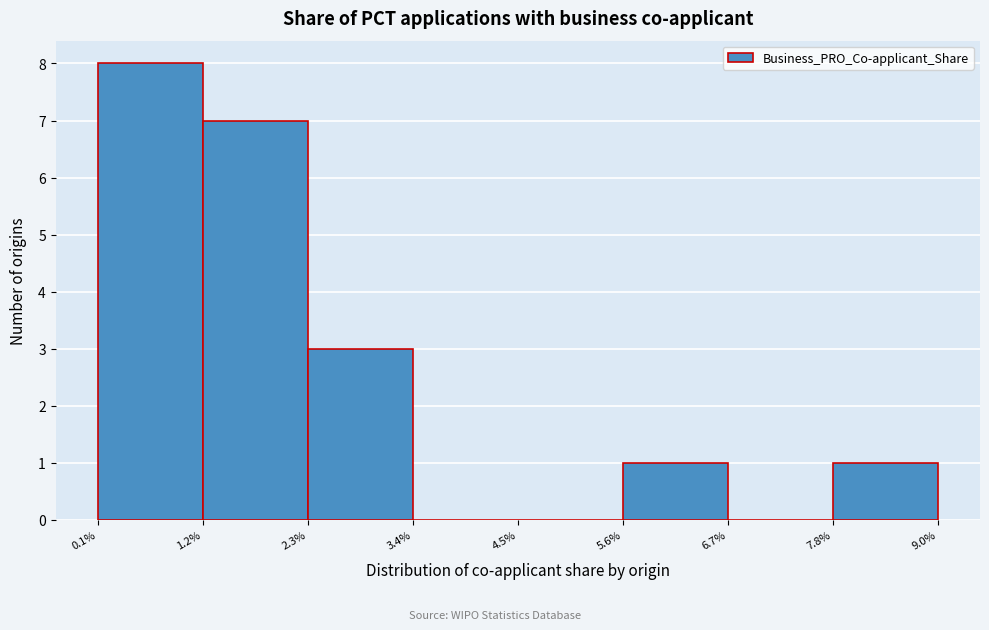

What is the height of the bar covering 1.2% to 2.3% on the x-axis? The values are not printed on the chart, so give them approximately, as read against the axis.

7